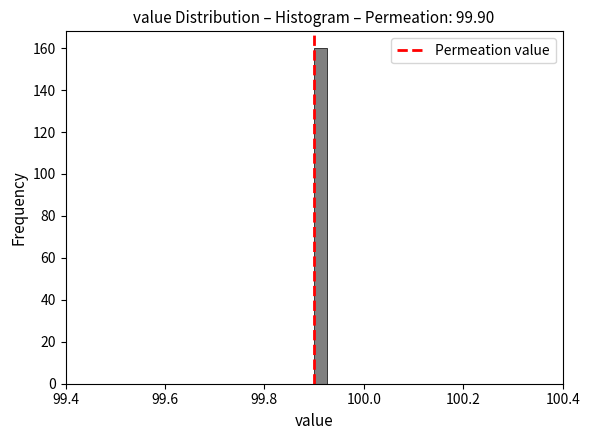

Around what value on the x-axis is the tallest bar? Give the approximate position of its centre, as read against the axis.

99.92